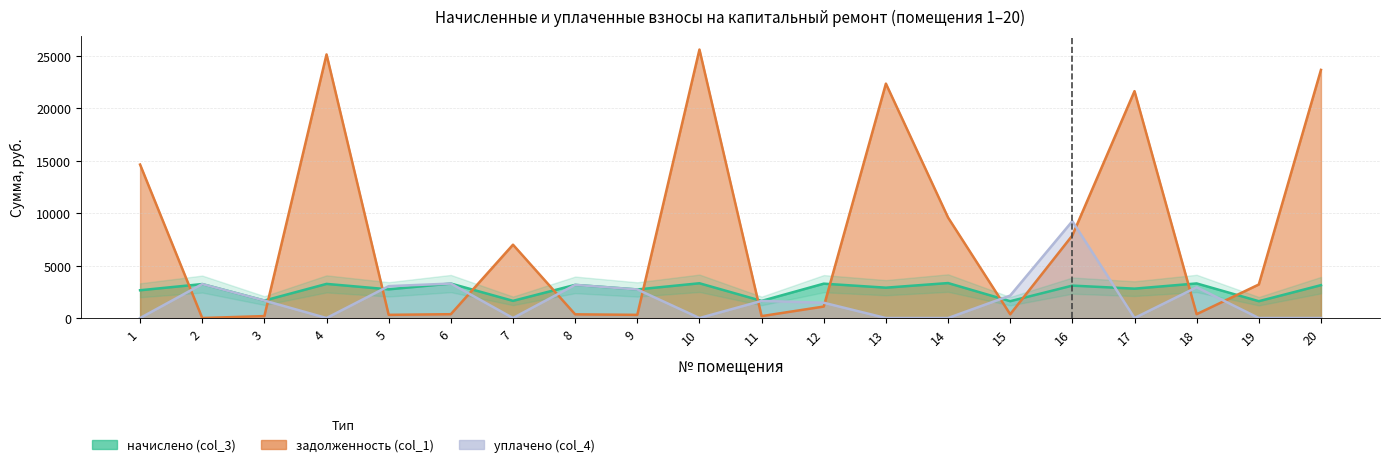

Reading left to right, transcribe all the data shown in this chart.

начислено (col_3): 1=2649.6	2=3239.6	3=1666.3	4=3255.9	5=2737.0	6=3288.7	7=1638.9	8=3163.1	9=2726.0	10=3316.1	11=1633.4	12=3277.8	13=2895.4	14=3336.1	15=1606.1	16=3092.0	17=2802.5	18=3299.7	19=1606.1	20=3135.8
задолженность (col_1): 1=14640.0	2=0.0	3=185.1	4=25147.1	5=304.1	6=365.4	7=6996.6	8=351.4	9=302.9	10=25611.5	11=181.5	12=1094.5	13=22362.5	14=9587.6	15=357.7	16=7876.8	17=21645.1	18=366.6	19=3199.4	20=23670.8
уплачено (col_4): 1=0.0	2=3239.6	3=1666.3	4=0.0	5=3041.1	6=3288.7	7=0.0	8=3163.1	9=2726.0	10=0.0	11=1633.4	12=1456.8	13=0.0	14=0.0	15=2141.5	16=9242.3	17=0.0	18=2933.0	19=0.0	20=0.0